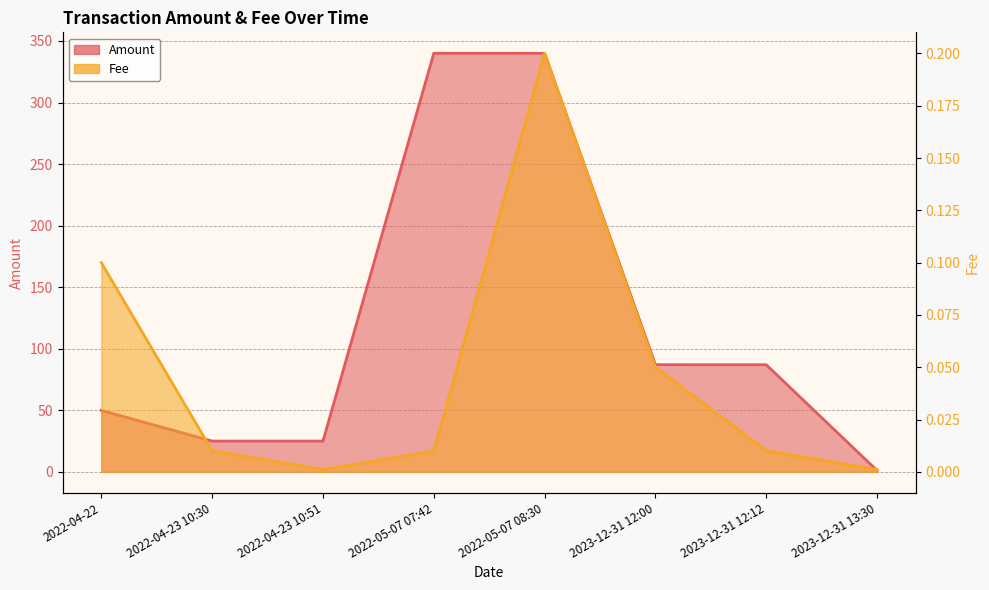

At which category does Fee reach its first local valley?

2022-04-23 10:51